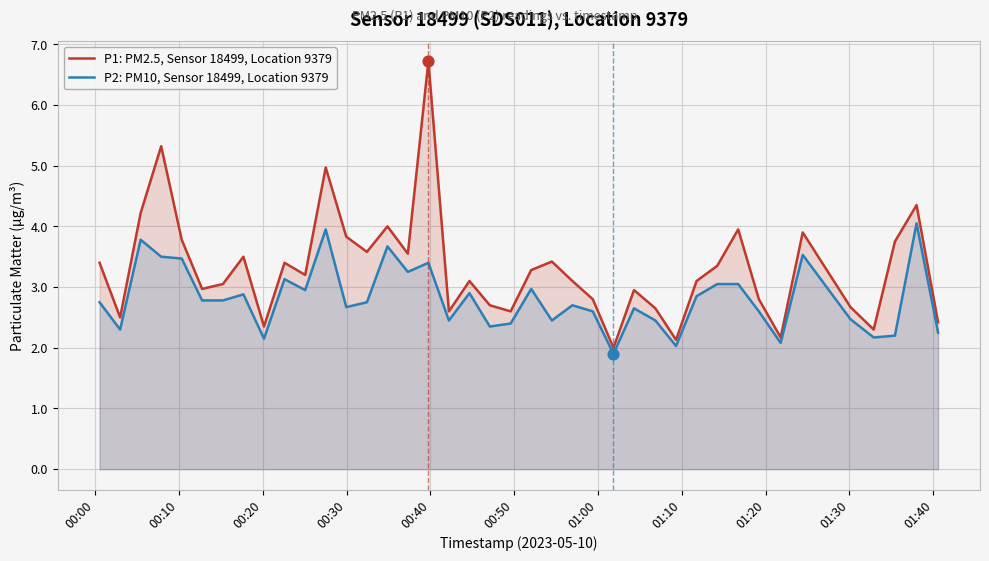

Which series has the largest total across all categories?

P1: PM2.5, Sensor 18499, Location 9379